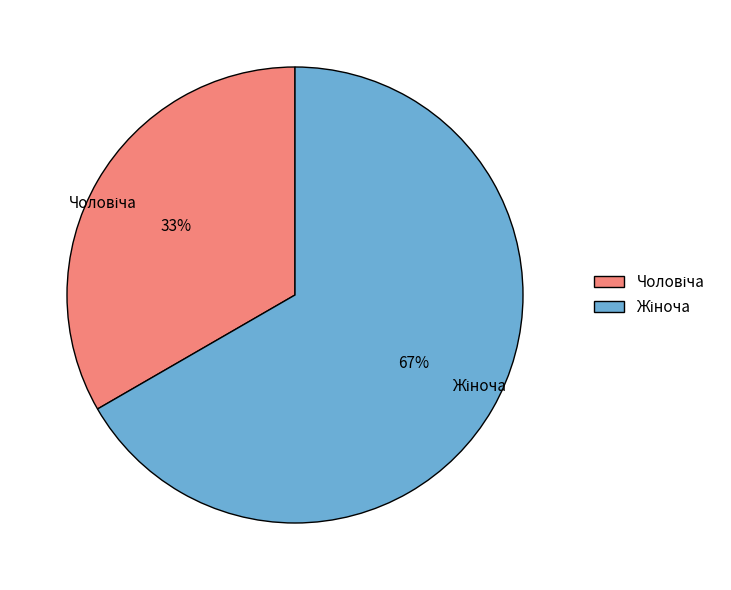

To the nearest percent, what is the average slice percentage?

50%